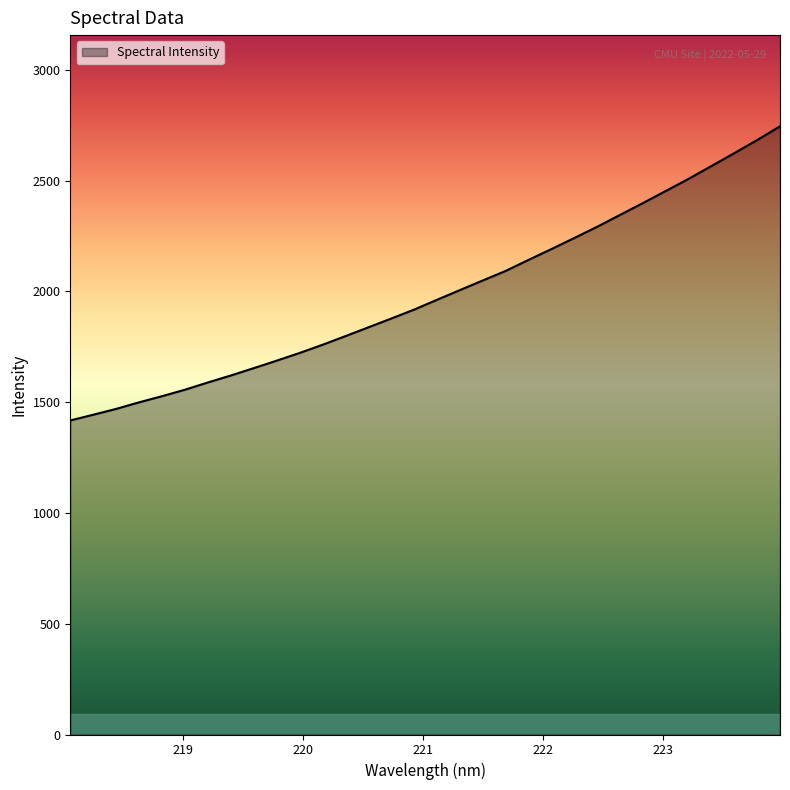

Does the chart display data point markers on the line(s)?

No